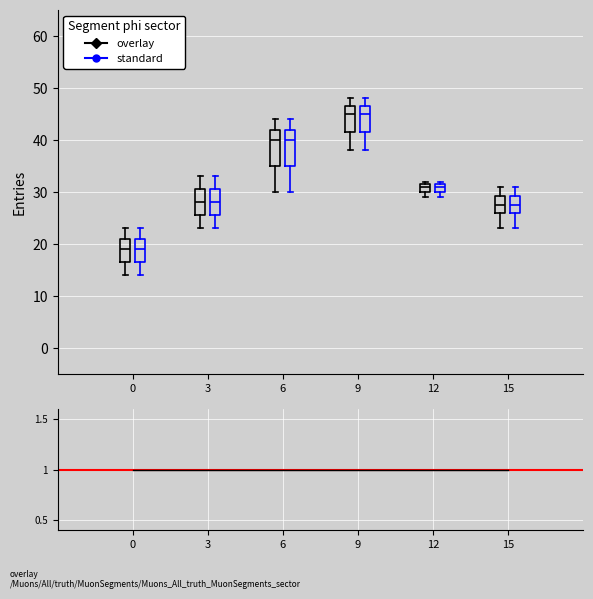

Reading left to right, transcribe this box plot: for each box, give where its median line is, the range the box spans, and where its two whiskers end, as read against the y-axis. The values are not printed on the chart, so give them approximately, as read against the axis.

0 (overlay): median 19, box 17 to 21, whiskers 14 to 23
0 (standard): median 19, box 17 to 21, whiskers 14 to 23
3 (overlay): median 28, box 26 to 31, whiskers 23 to 33
3 (standard): median 28, box 26 to 31, whiskers 23 to 33
6 (overlay): median 40, box 35 to 42, whiskers 30 to 44
6 (standard): median 40, box 35 to 42, whiskers 30 to 44
9 (overlay): median 45, box 42 to 47, whiskers 38 to 48
9 (standard): median 45, box 42 to 47, whiskers 38 to 48
12 (overlay): median 31, box 30 to 32, whiskers 29 to 32 (just above the box's upper edge)
12 (standard): median 31, box 30 to 32, whiskers 29 to 32 (just above the box's upper edge)
15 (overlay): median 28, box 26 to 29, whiskers 23 to 31
15 (standard): median 28, box 26 to 29, whiskers 23 to 31